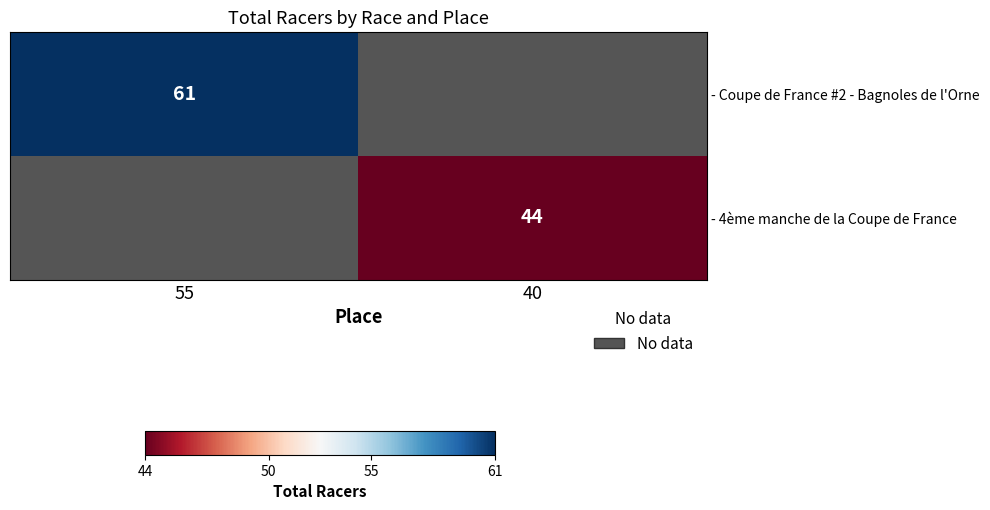

True or false: - Coupe de France #2 - Bagnoles de l'Orne has a value of 36 at 55.

False